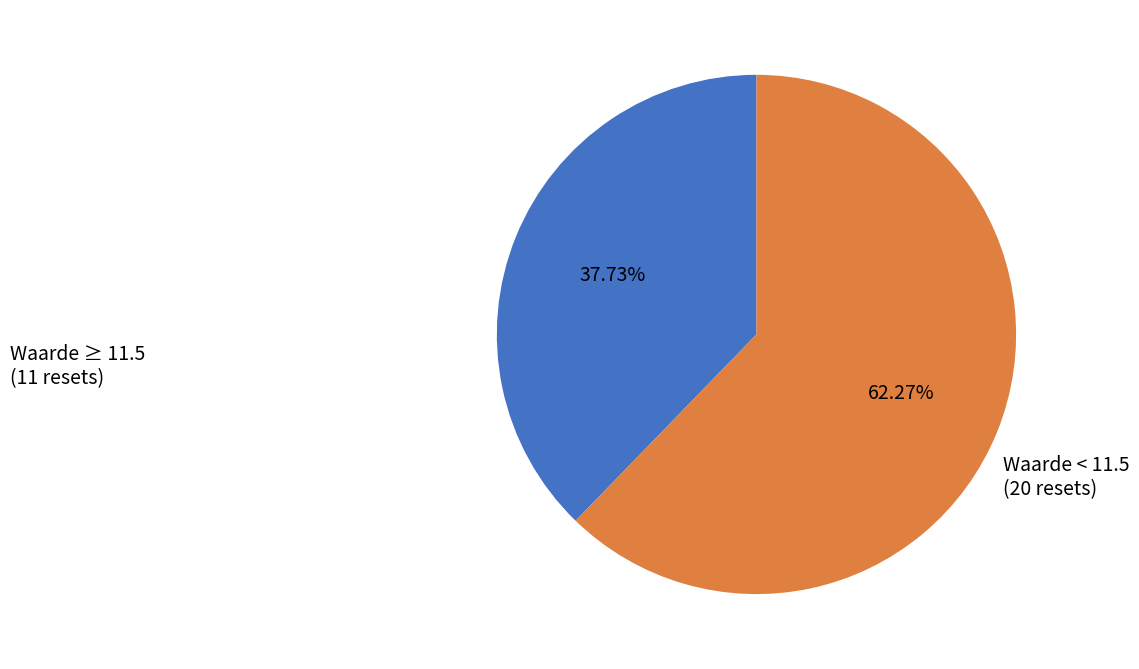

Is there any slice that represents more than half of the pie?

Yes